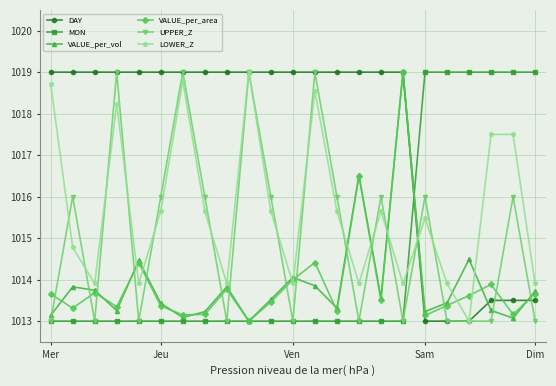

Does the chart display data point markers on the line(s)?

Yes